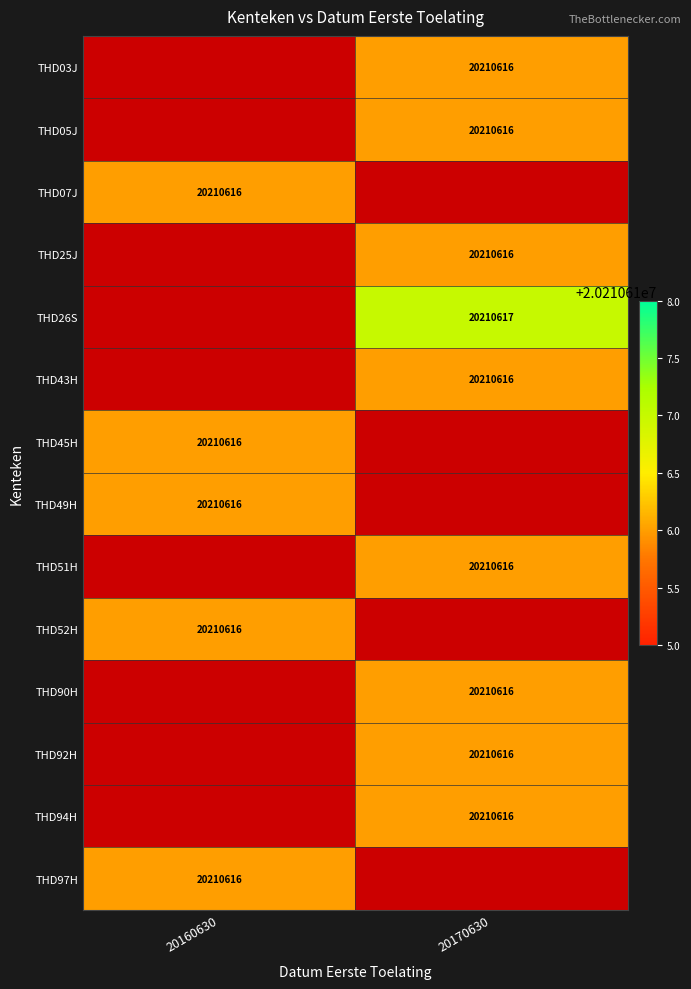

Is the value of THD25J at 20170630 greater than the value of THD05J at 20160630?

No